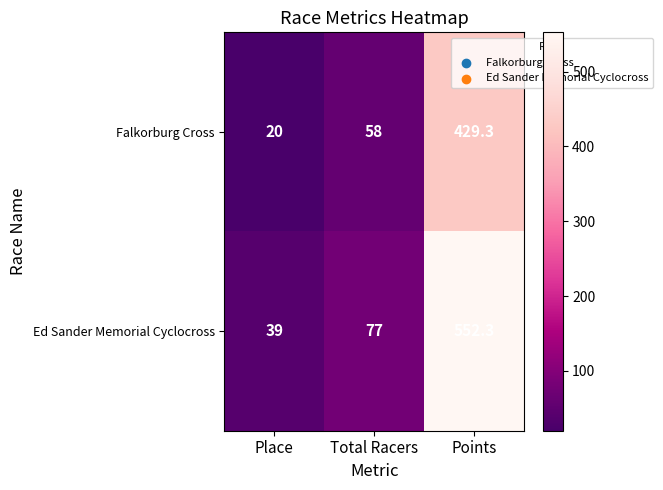

What is the total value across all series at Place?

59.0